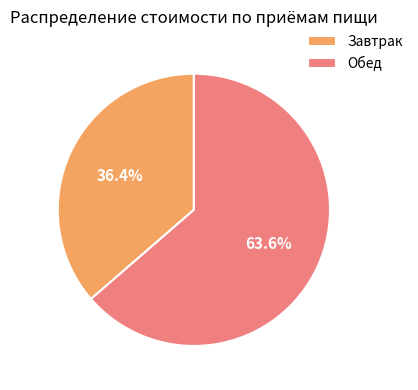

Count the number of slices in the pie.

2